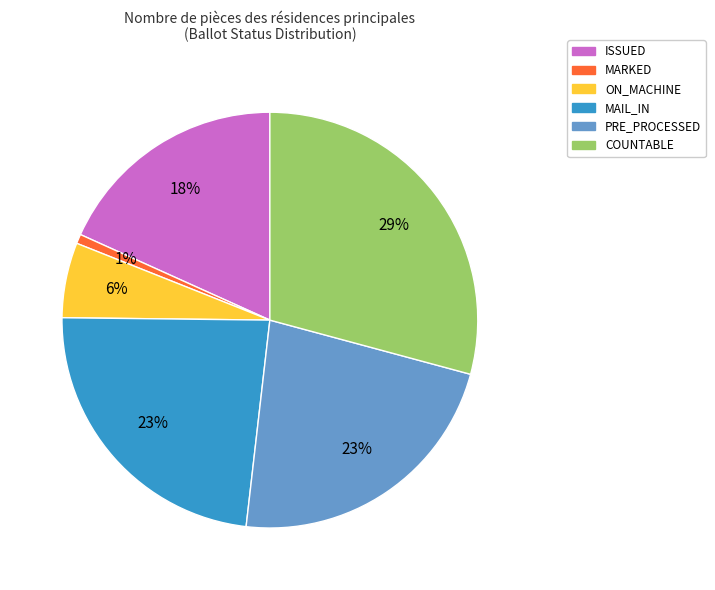

Is there any slice that represents more than half of the pie?

No